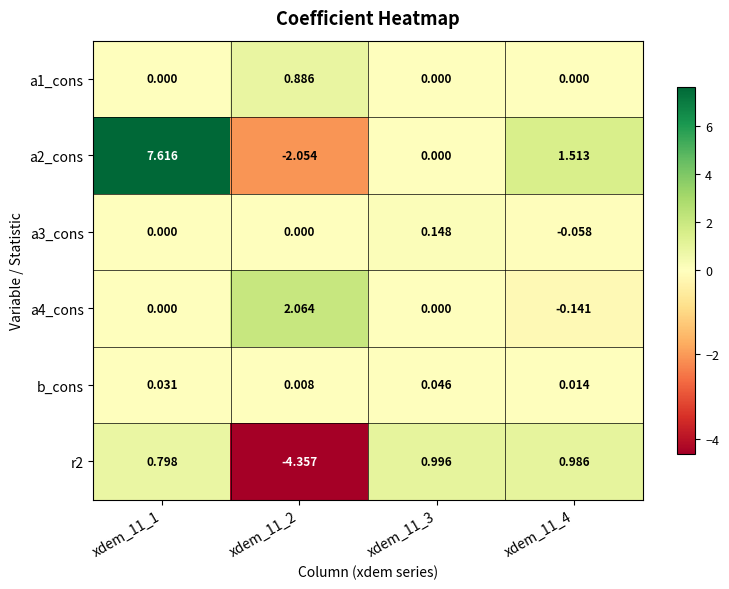

Count the number of data series in this chart.

6